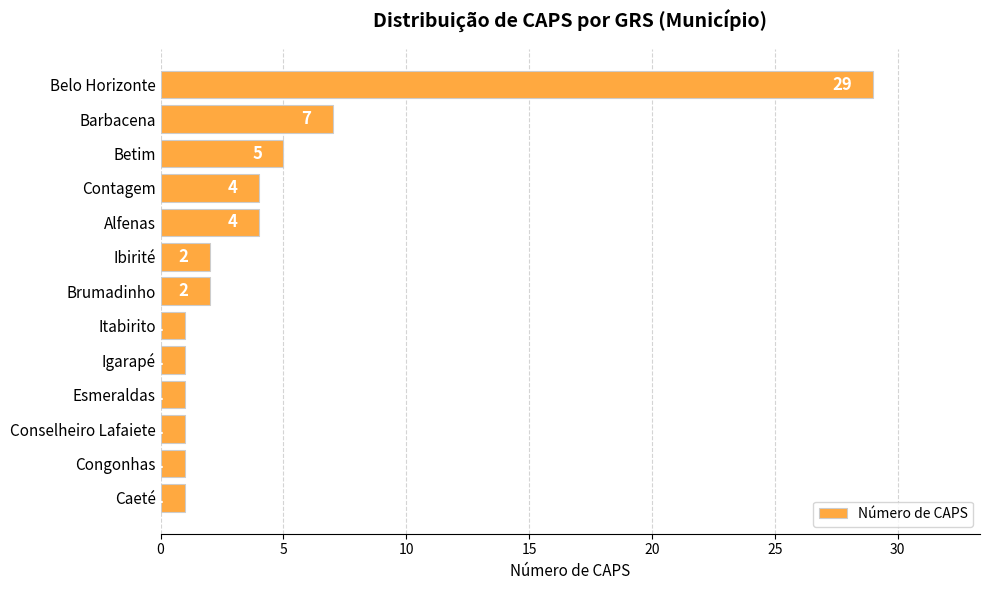

True or false: the data shows 29 at Belo Horizonte.

True